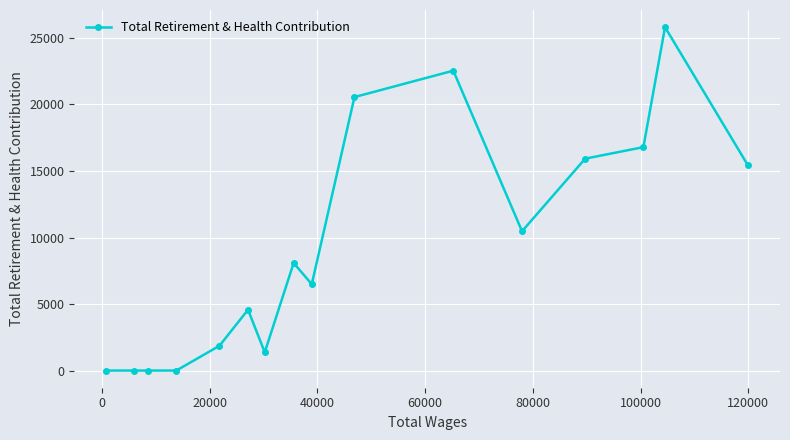

How many data points are less than 8086?

8